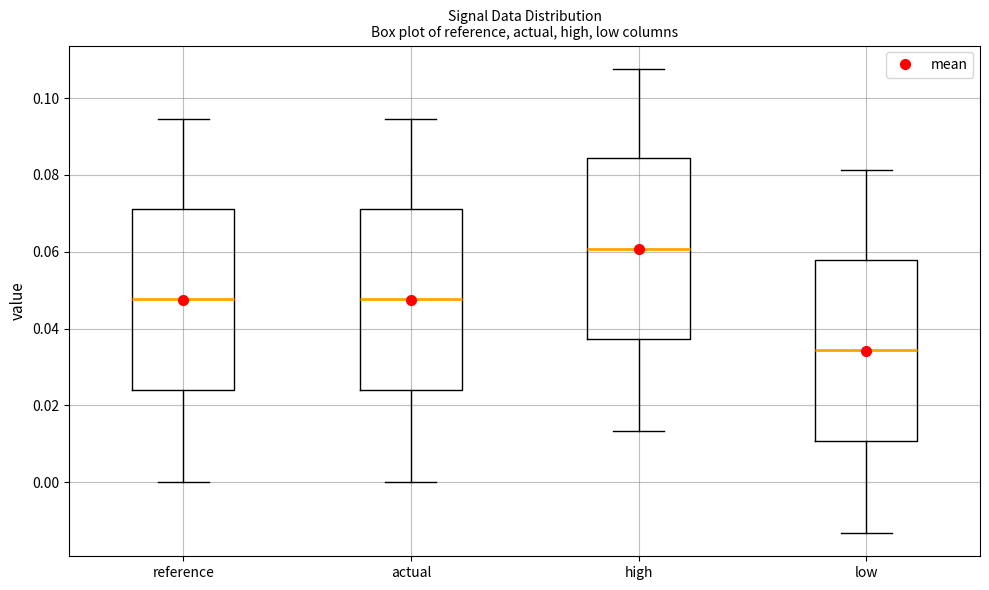

Which box's median line is the highest?

high